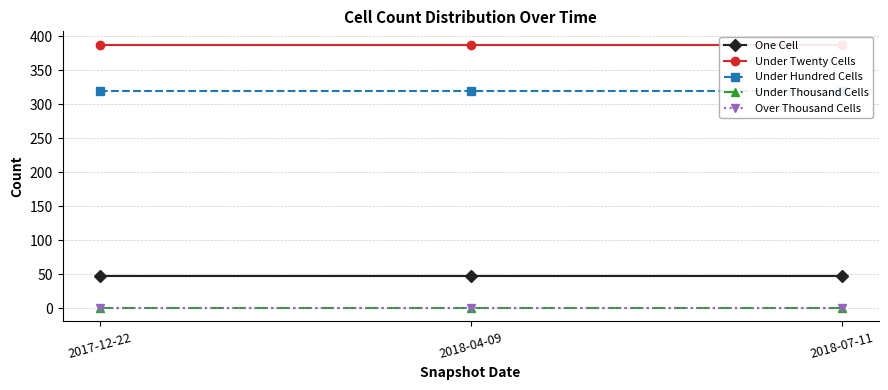

Where is Under Hundred Cells nearest to the value 320?

2017-12-22